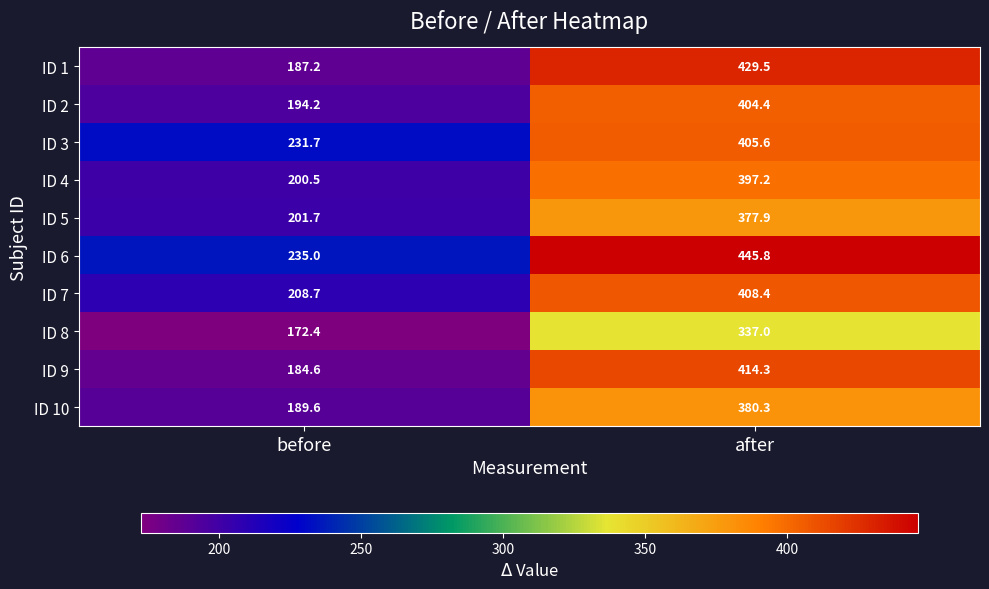

Rank the series at after from highest to lowest value.

ID 6, ID 1, ID 9, ID 7, ID 3, ID 2, ID 4, ID 10, ID 5, ID 8